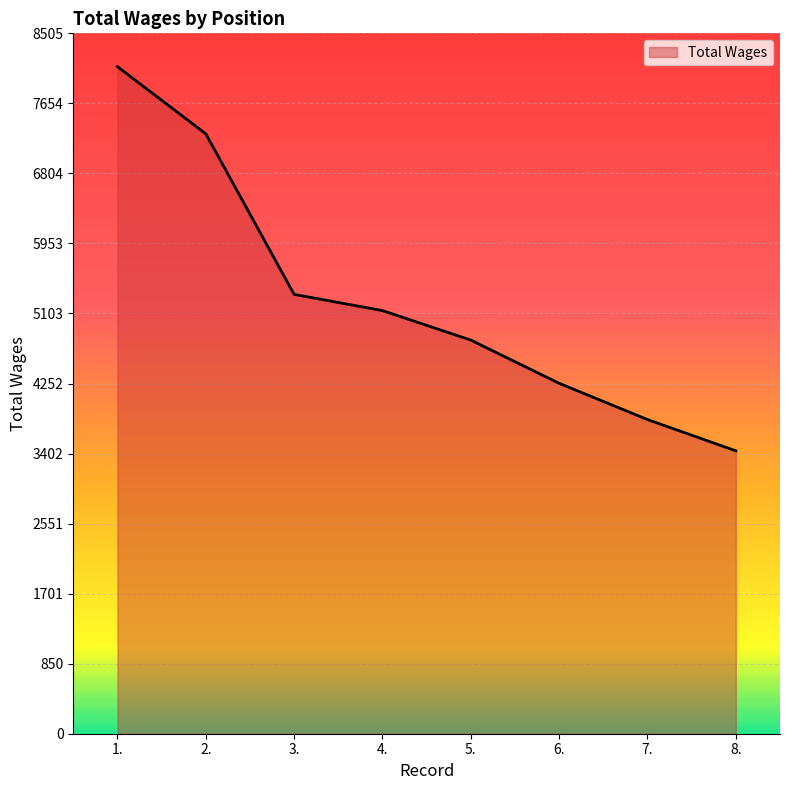

List the labels in order of value, largest first.

1., 2., 3., 4., 5., 6., 7., 8.